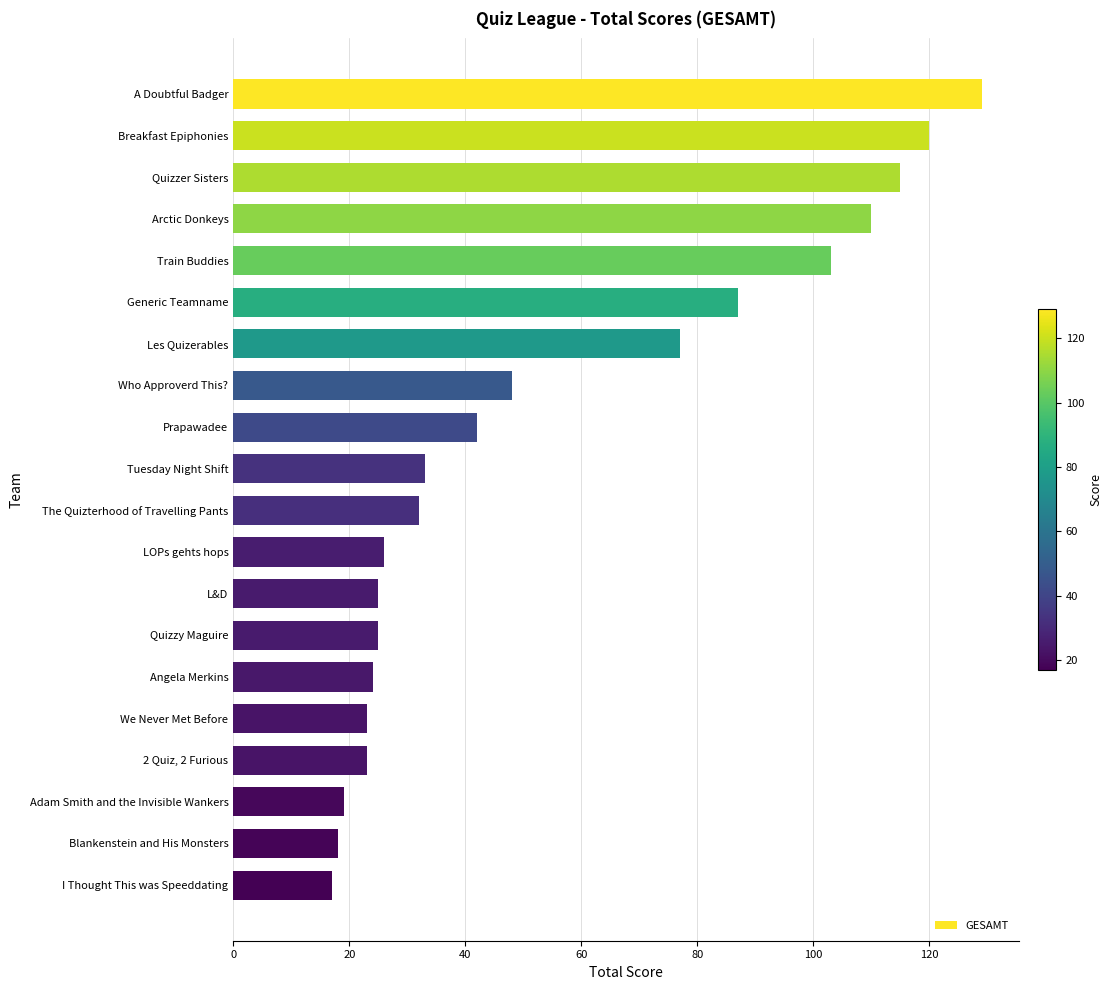

What is the difference between the maximum and minimum values?

112